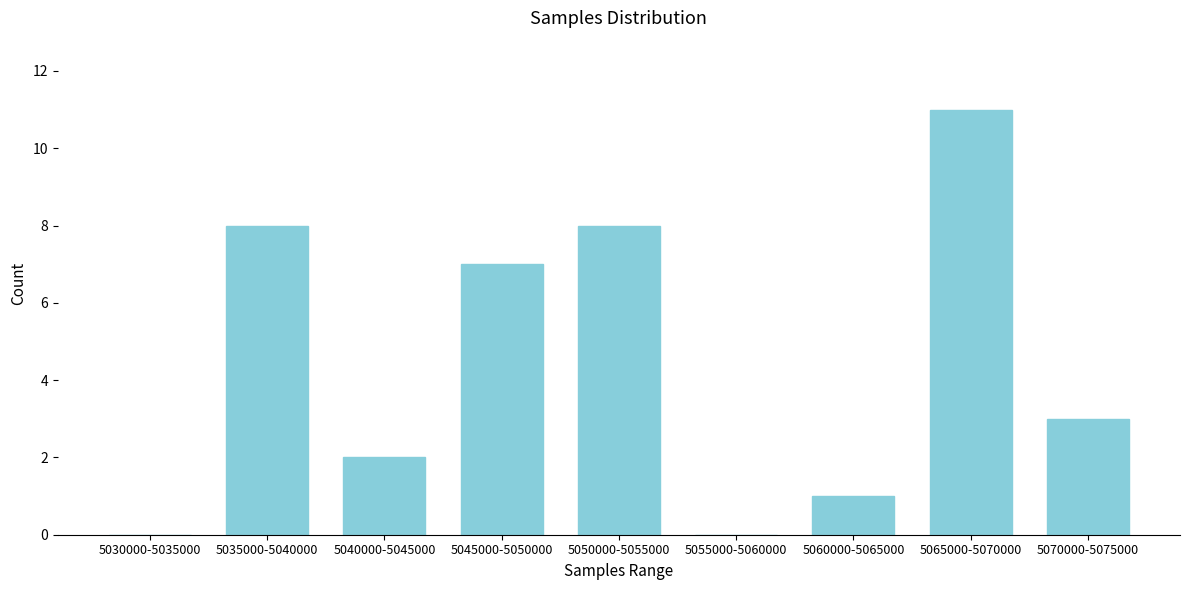

Reading right to left, transcribe all the data shown in this chart.

5070000-5075000=3	5065000-5070000=11	5060000-5065000=1	5055000-5060000=0	5050000-5055000=8	5045000-5050000=7	5040000-5045000=2	5035000-5040000=8	5030000-5035000=0